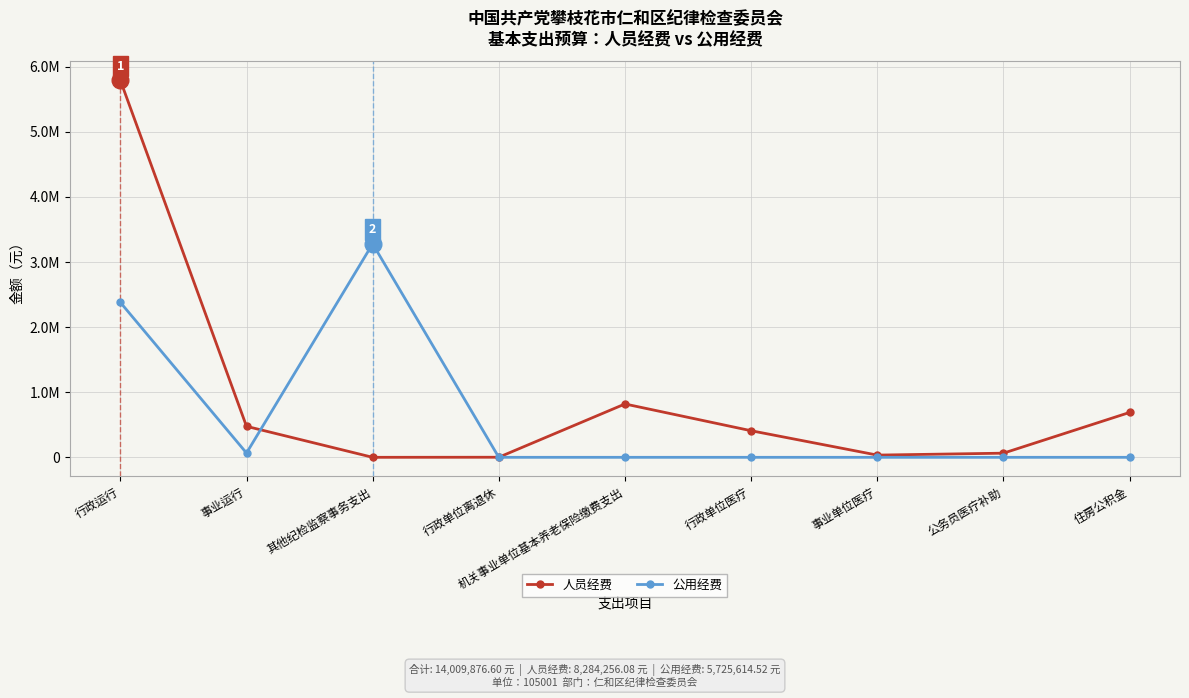

Which series has the largest total across all categories?

人员经费